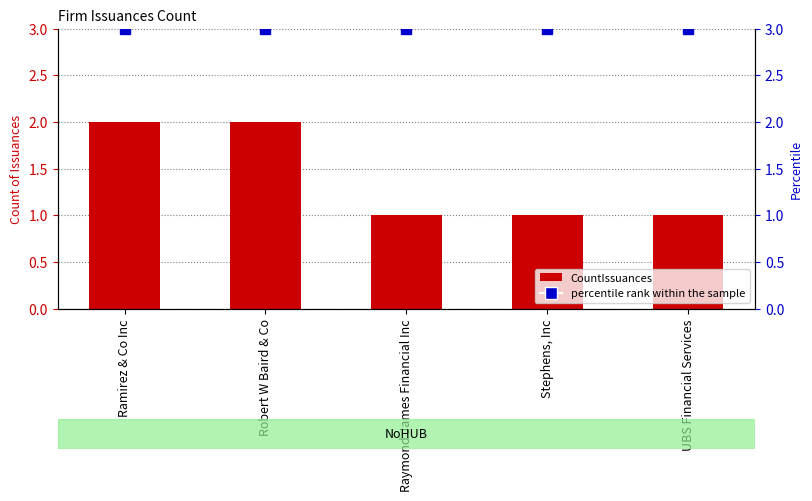

At which category is the sum across all series the highest?

Ramirez & Co Inc